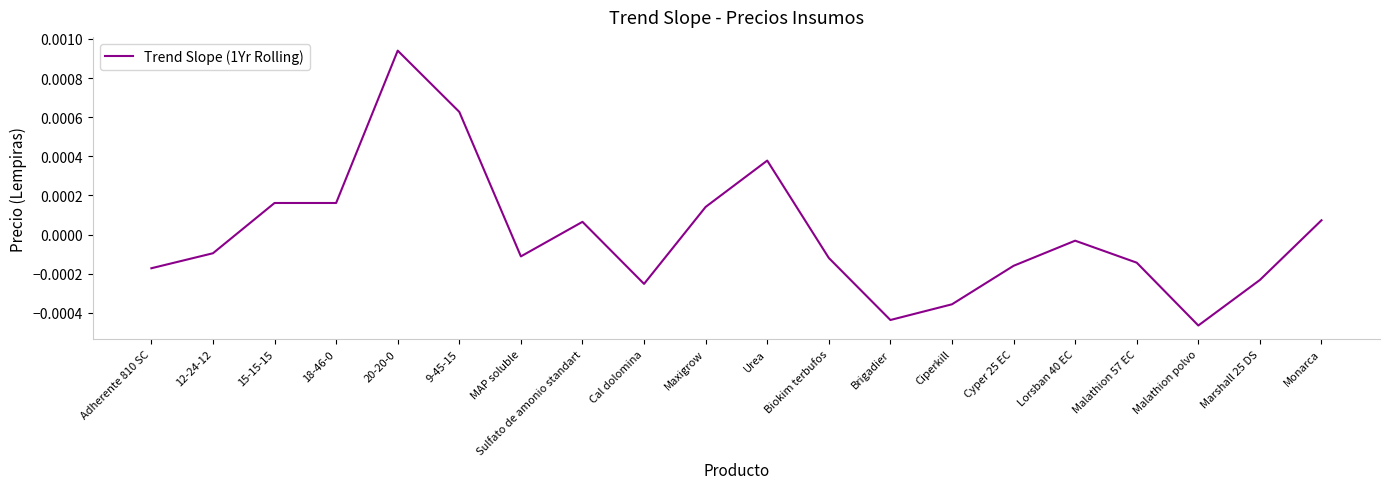

Count the number of values greater than 0.

8